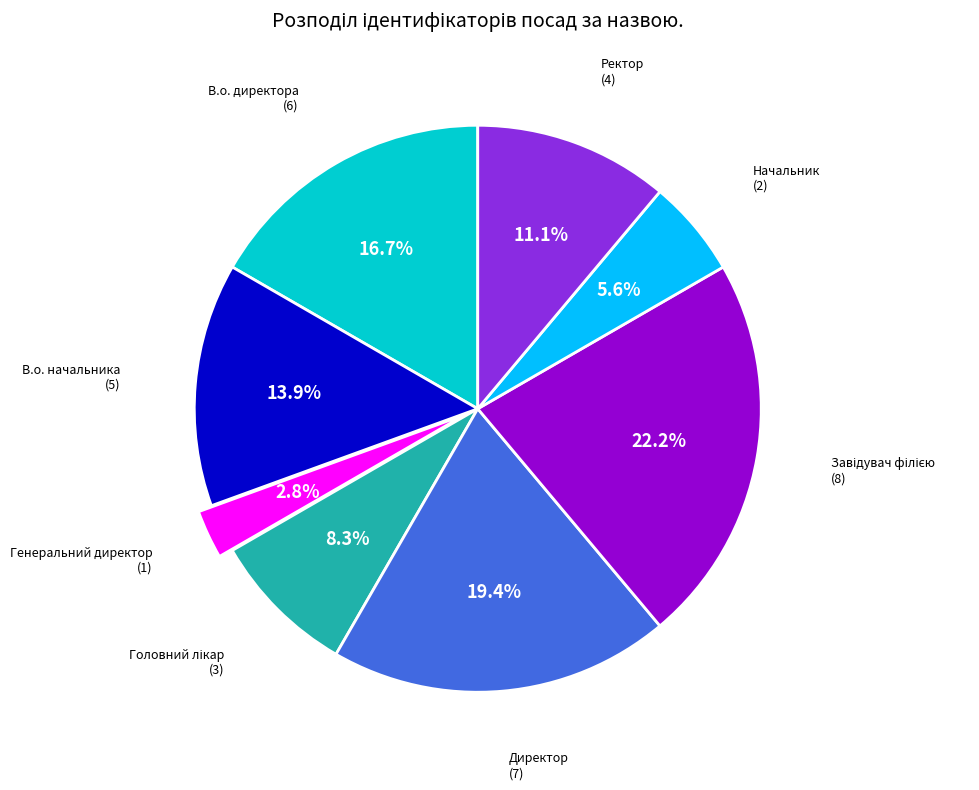

Is there any slice that represents more than half of the pie?

No